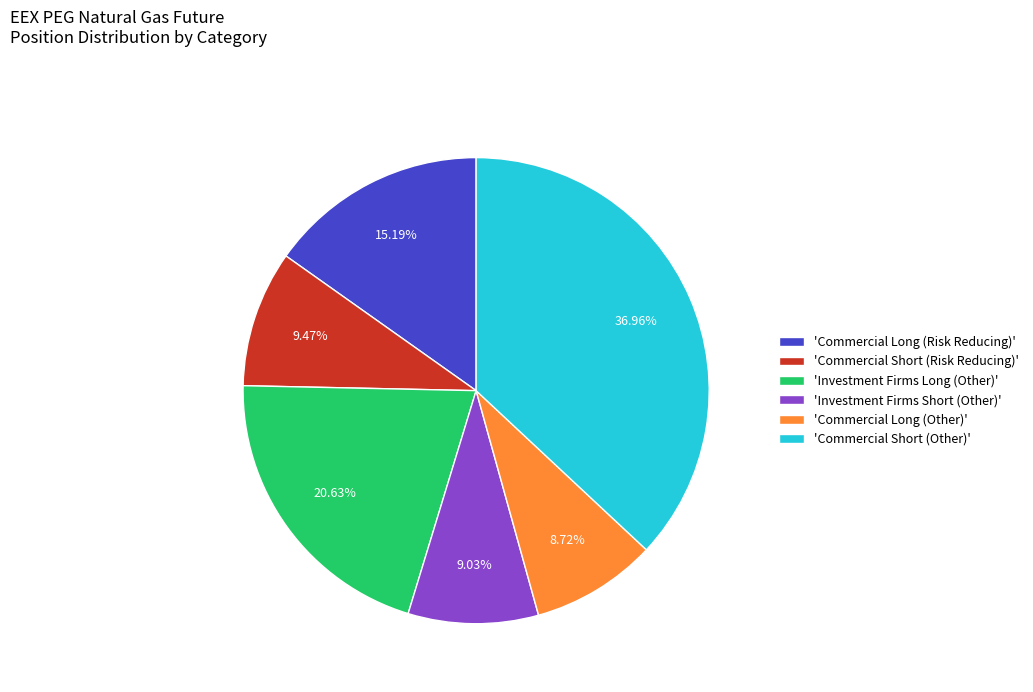

Approximately how many times larger is the value at 'Commercial Short (Other)' compared to 'Investment Firms Short (Other)'?

4.1